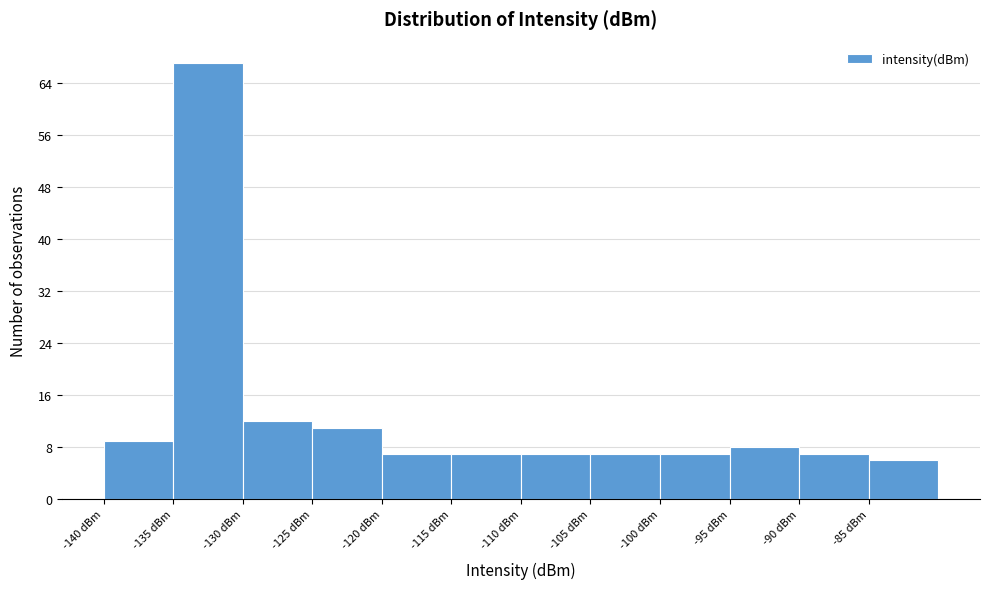

Reading left to right, transcribe this chart: for each bar, give the range it covers on the x-axis and its height. The values are not printed on the chart, so give them approximately, as read against the axis.

-140 to -135: 9
-135 to -130: 67
-130 to -125: 12
-125 to -120: 11
-120 to -115: 7
-115 to -110: 7
-110 to -105: 7
-105 to -100: 7
-100 to -95: 7
-95 to -90: 8
-90 to -85: 7
-85 to -80: 6